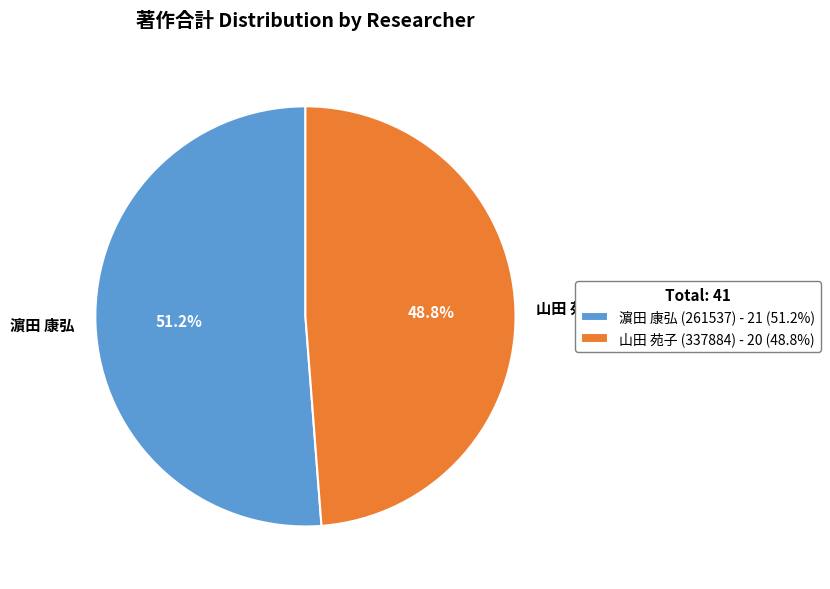

The 山田 苑子 (337884) slice represents 49% of the pie. True or false?

True